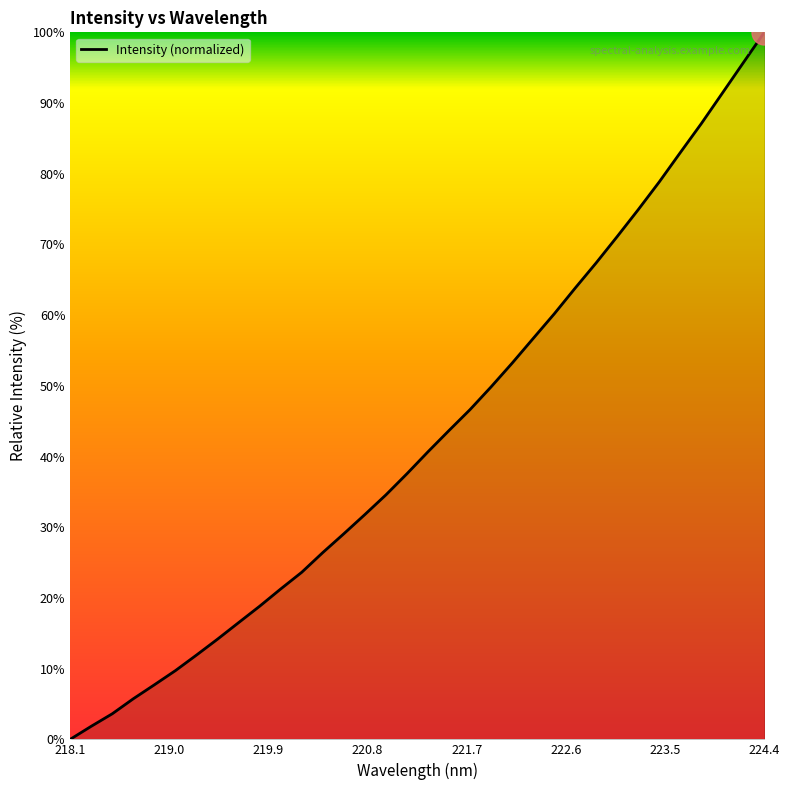

What is the maximum value shown in the chart?

100.0